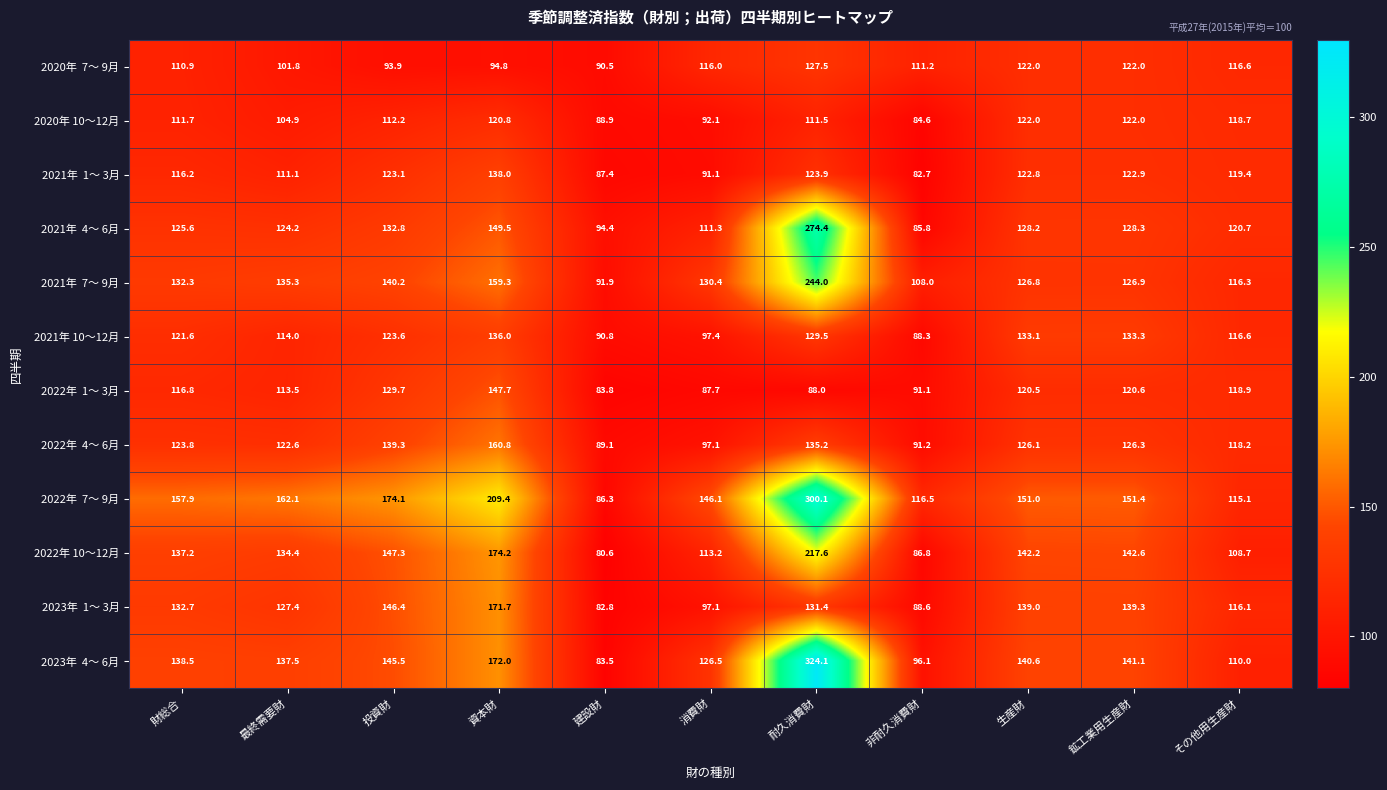

The 2022年 10～12月 series shows 55.1 at 建設財. True or false?

False